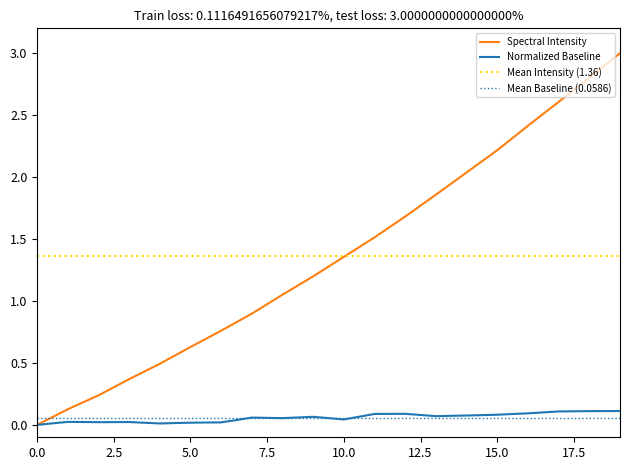

How many positive values are there?

19